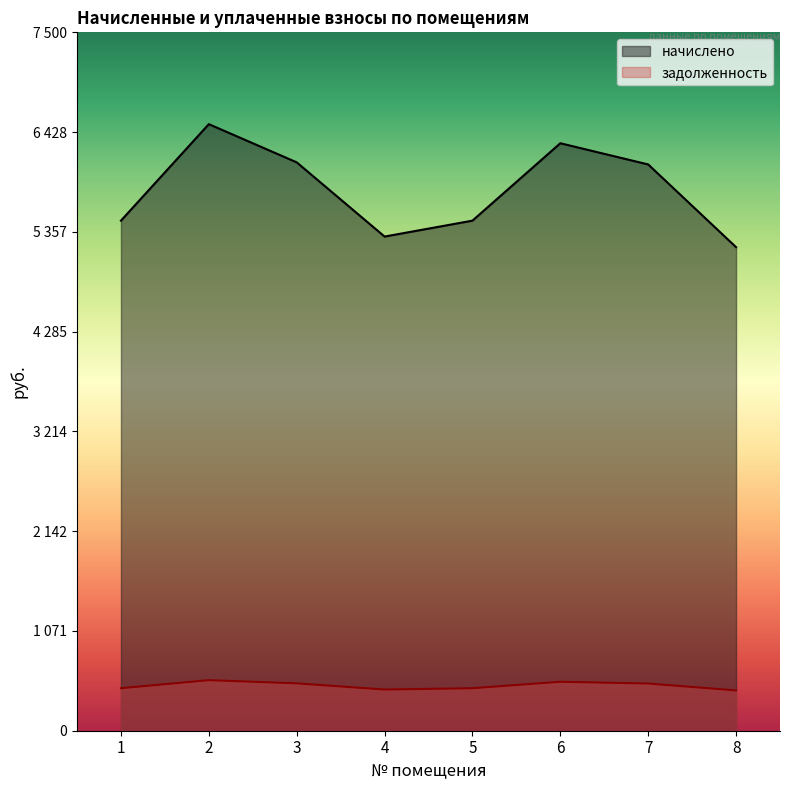

Rank the series at 2 from highest to lowest value.

начислено, задолженность